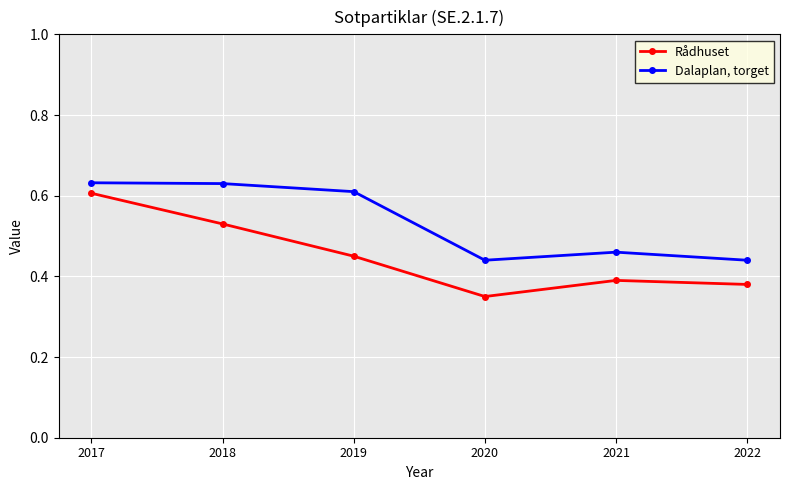

Which series has the largest range (max minus min)?

Rådhuset